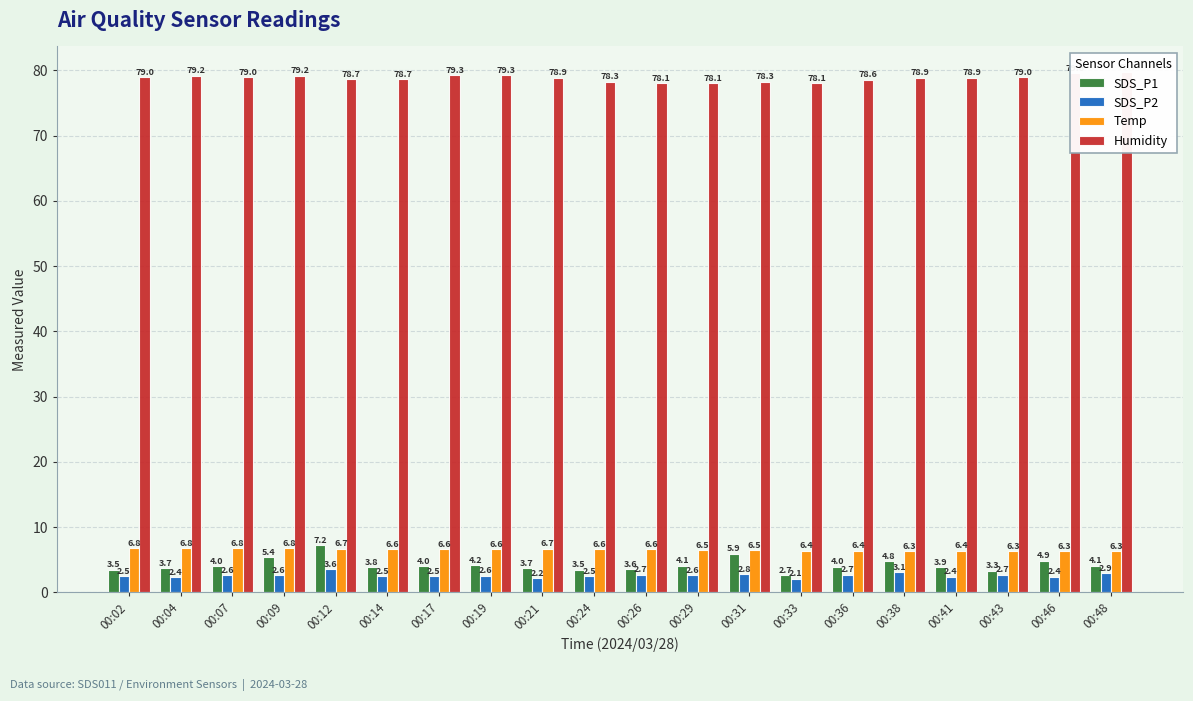

Rank the series by their maximum value, from lowest to highest.

SDS_P2, Temp, SDS_P1, Humidity